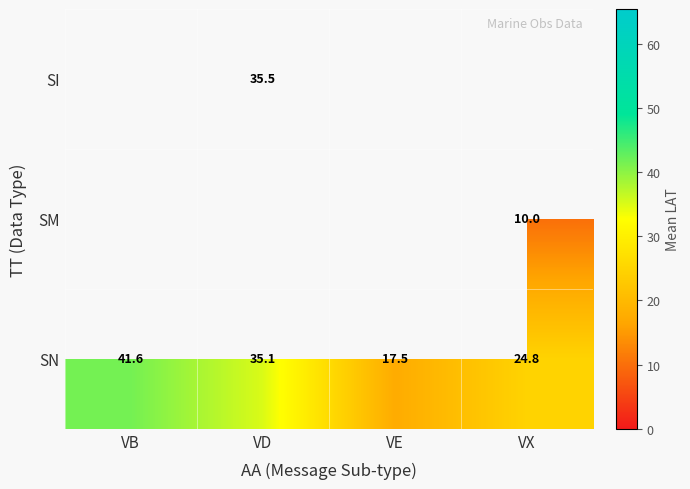

Rank the categories by SN value from highest to lowest.

VB, VD, VX, VE